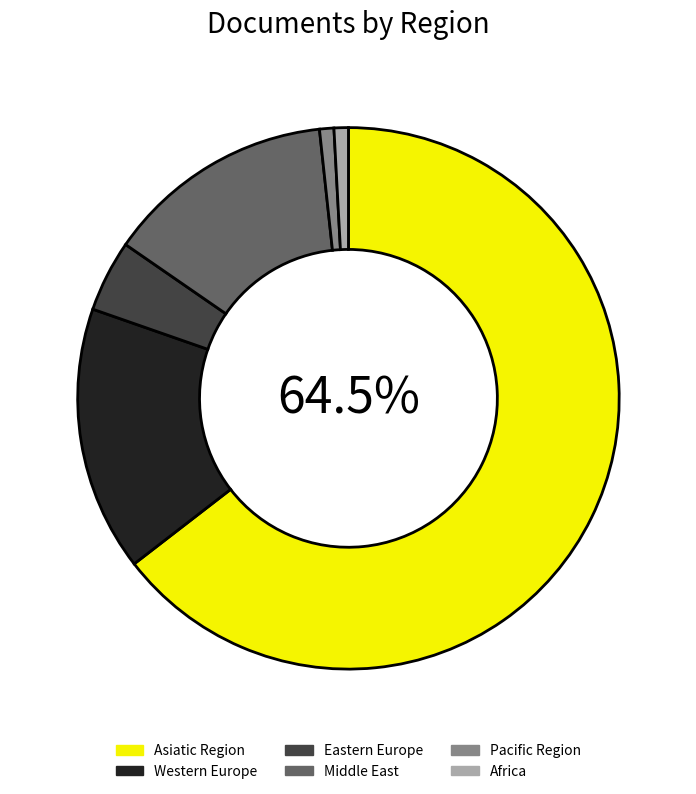

To the nearest percent, what is the difference between the Western Europe and Africa slice percentages?

15%